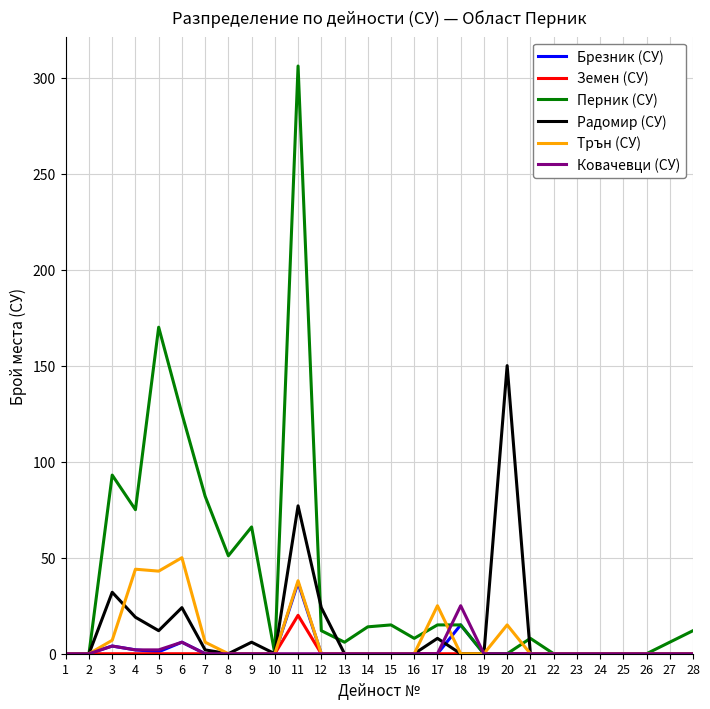

Which series changed the most between 11 and 17?

Перник (СУ)